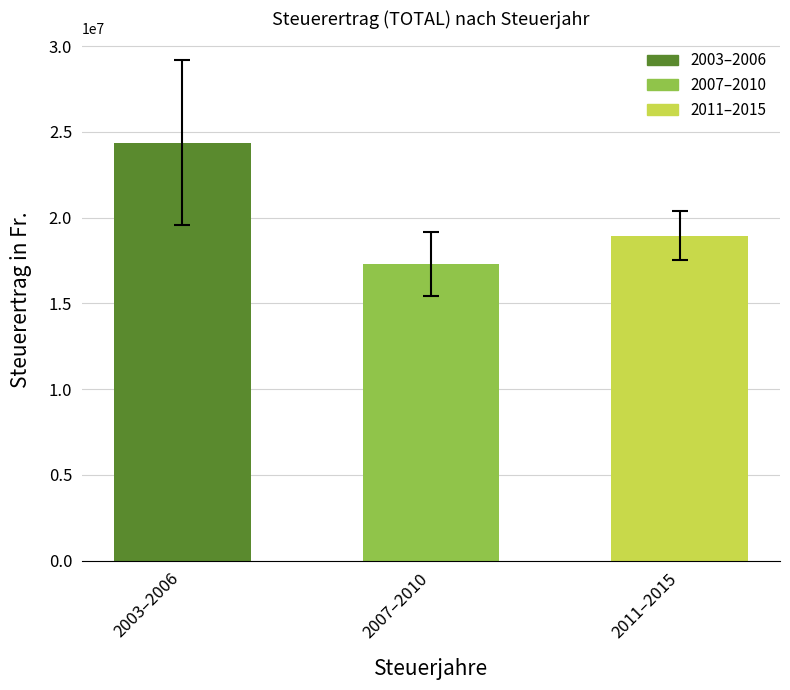

At which category does the chart reach its minimum across all series?

2007–2010